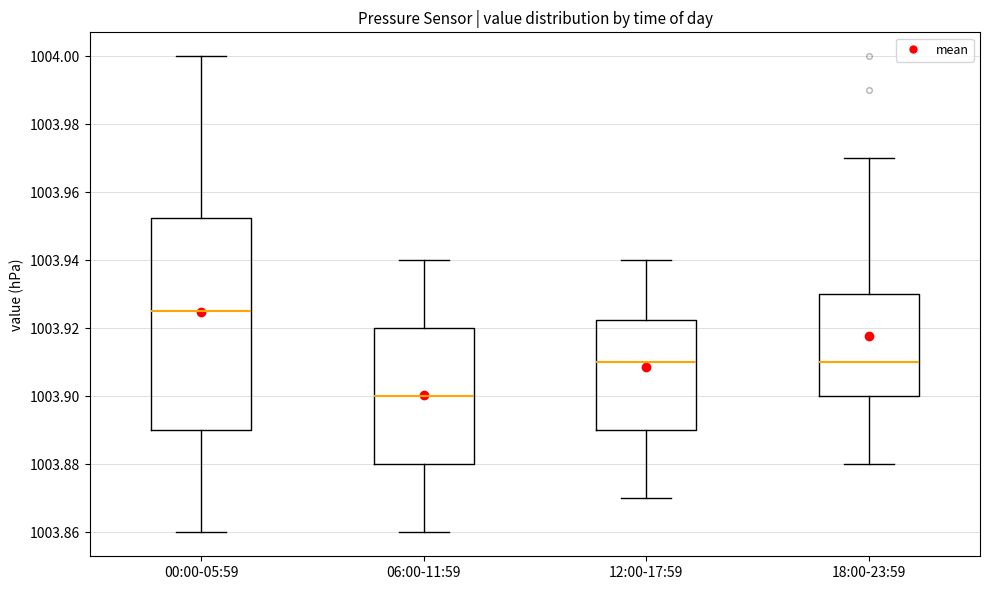

Where does the median line of the box for 00:00-05:59 sit on the y-axis? The values are not printed on the chart, so give them approximately, as read against the axis.

1003.926